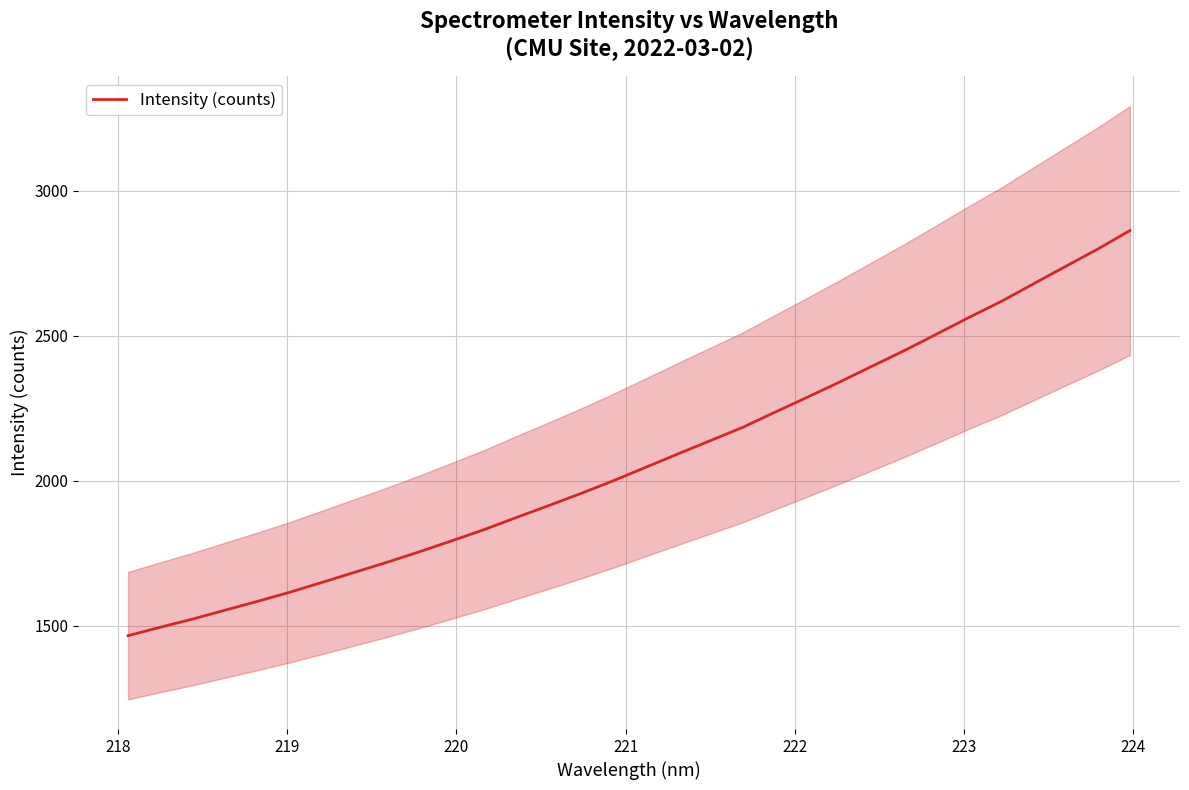

What is the maximum value for Intensity (counts)?

2862.3